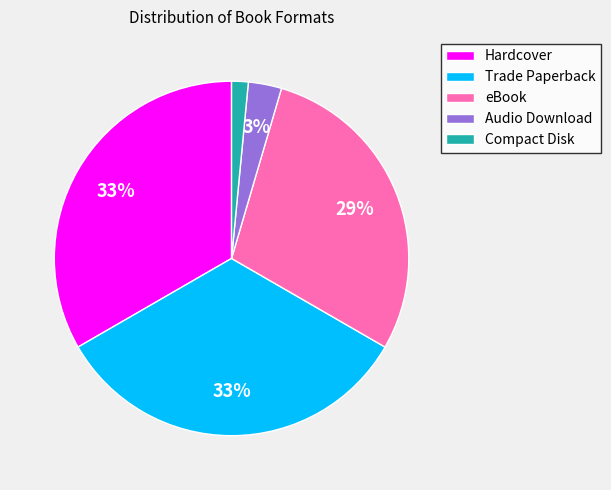

How many slices are in this pie chart?

5